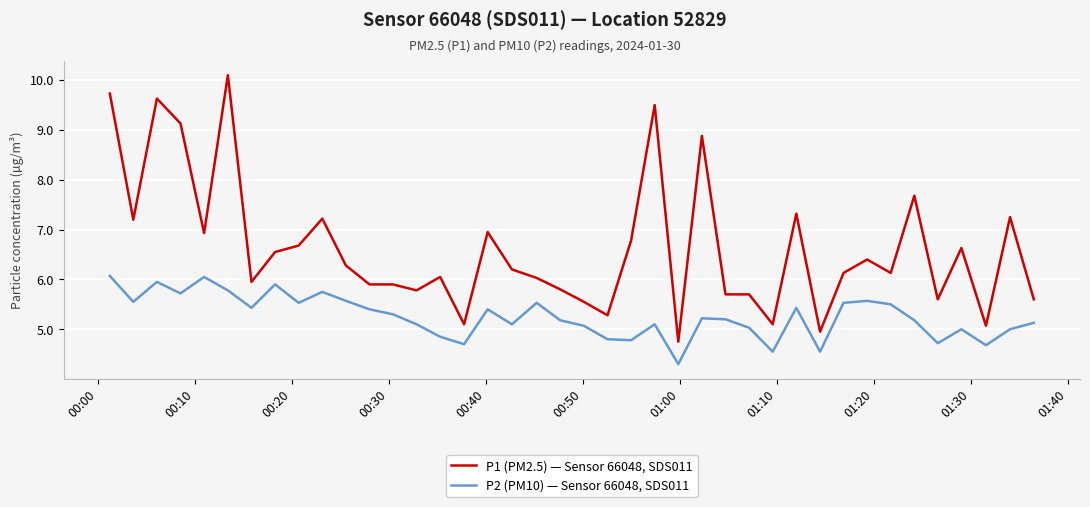

What is the minimum value shown in the chart?

4.3